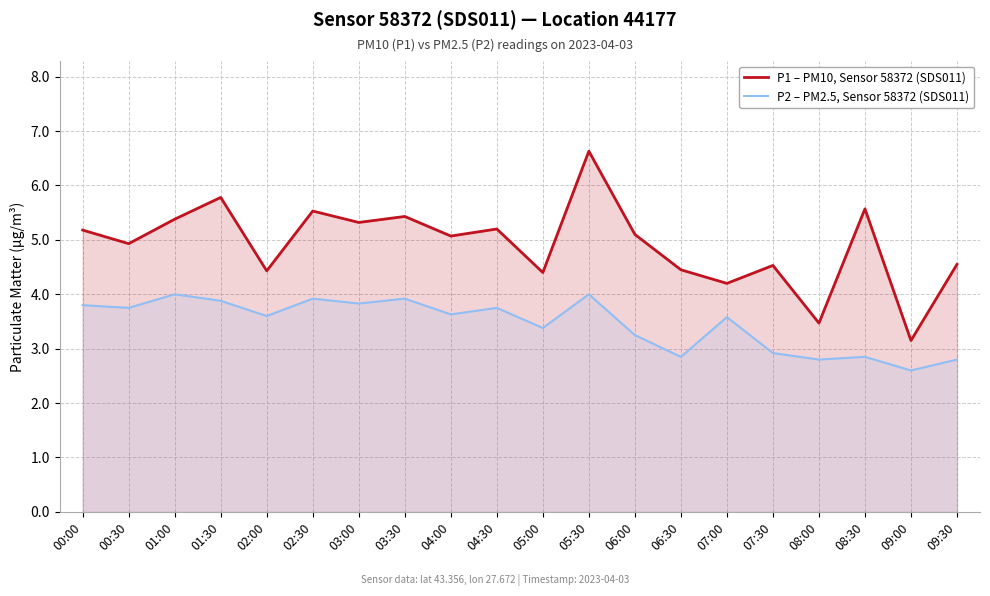

What is the maximum value shown in the chart?

6.6